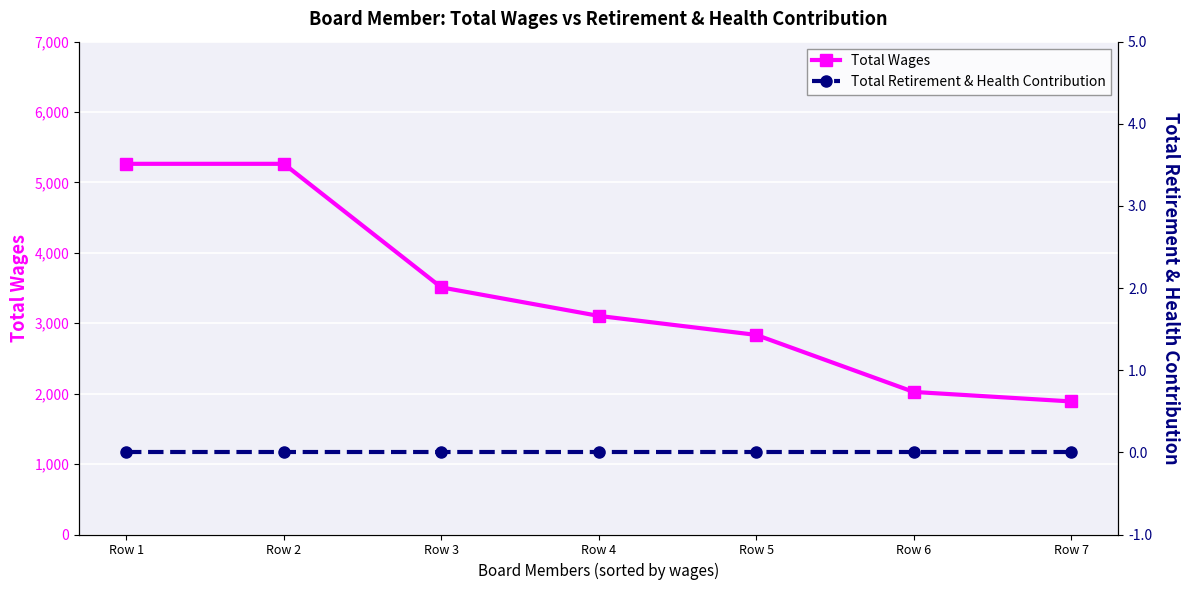

Rank the series at Row 2 from lowest to highest value.

Total Retirement & Health Contribution, Total Wages